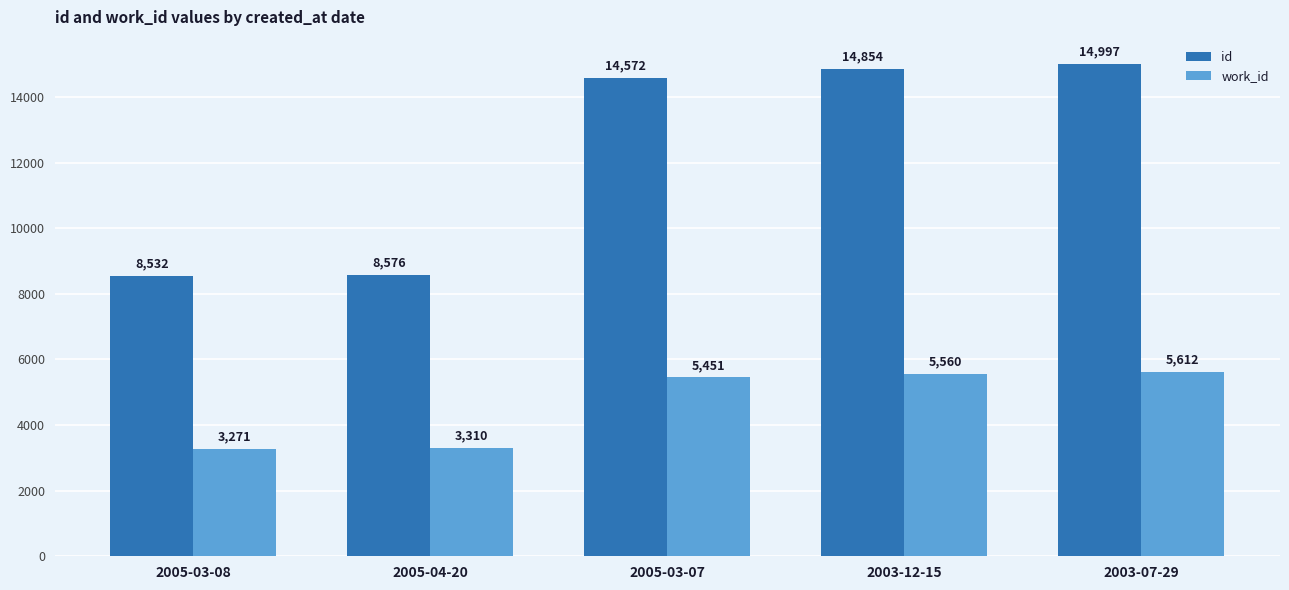

At which label is id closest to 11764?

2005-03-07